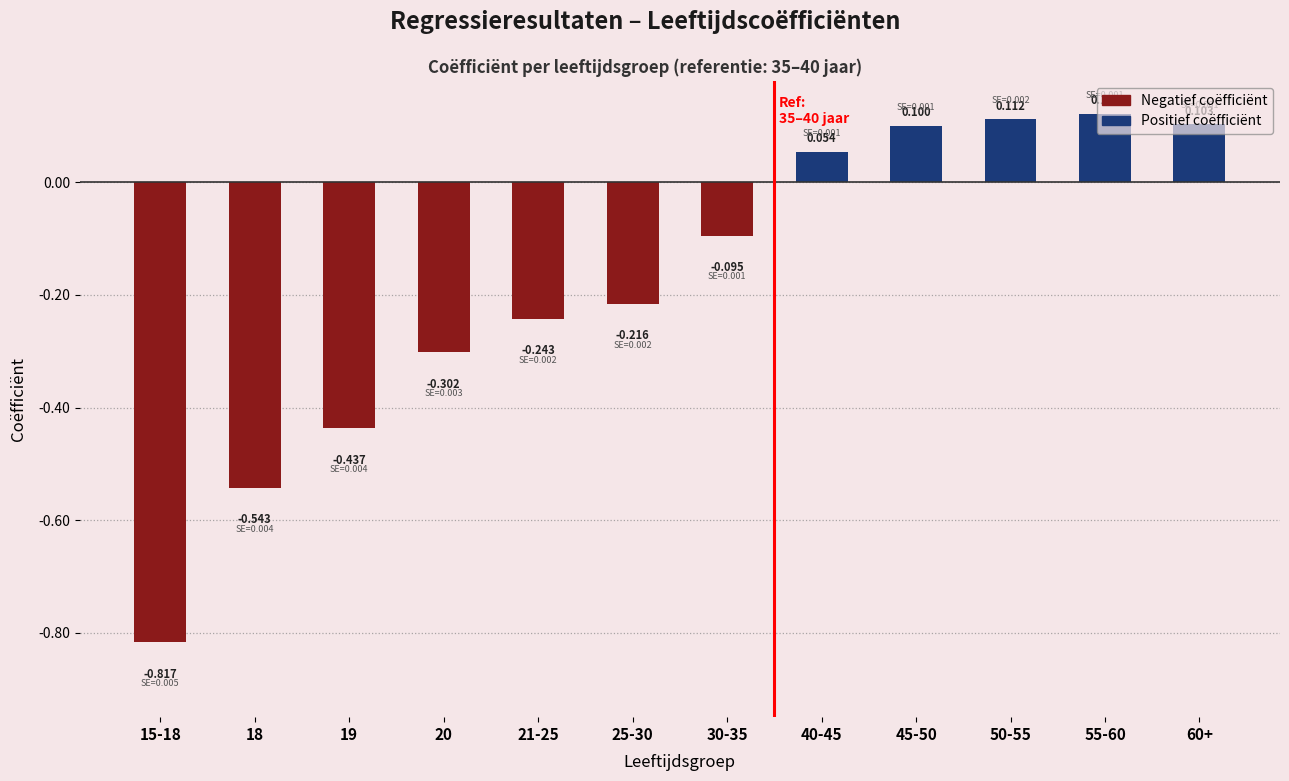

Are the bars horizontal?

No